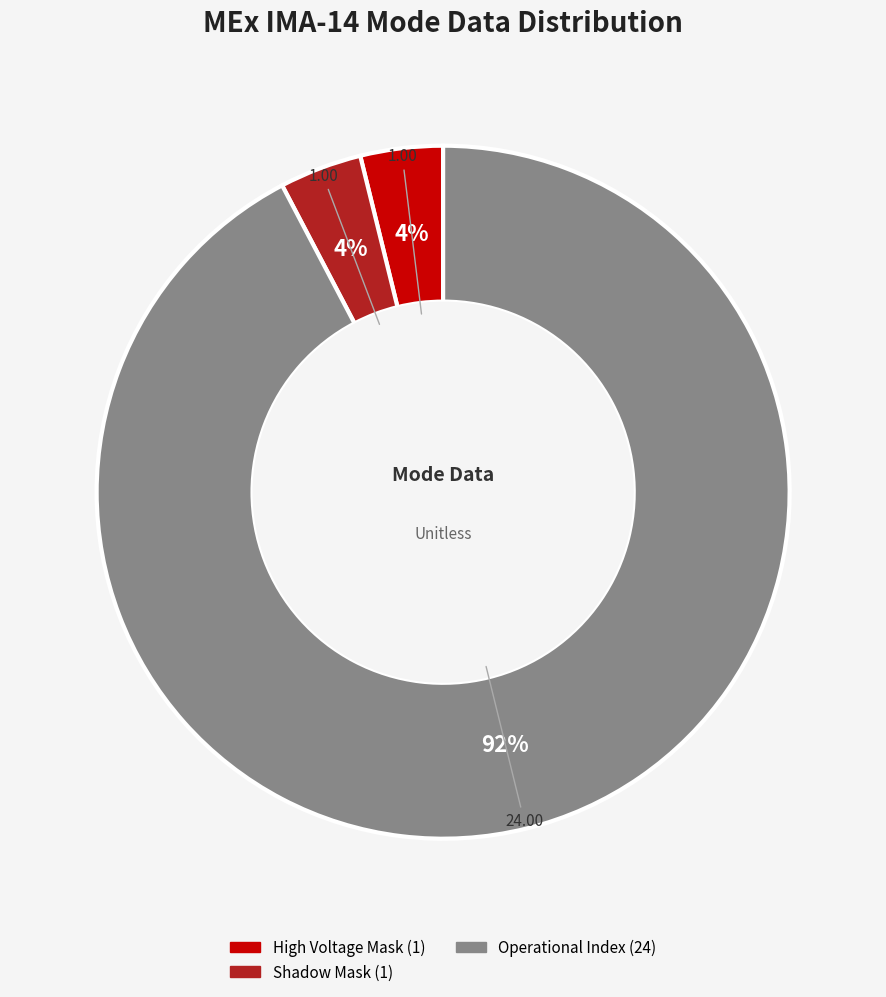

To the nearest percent, what is the difference between the largest and smallest slice percentages?

88%